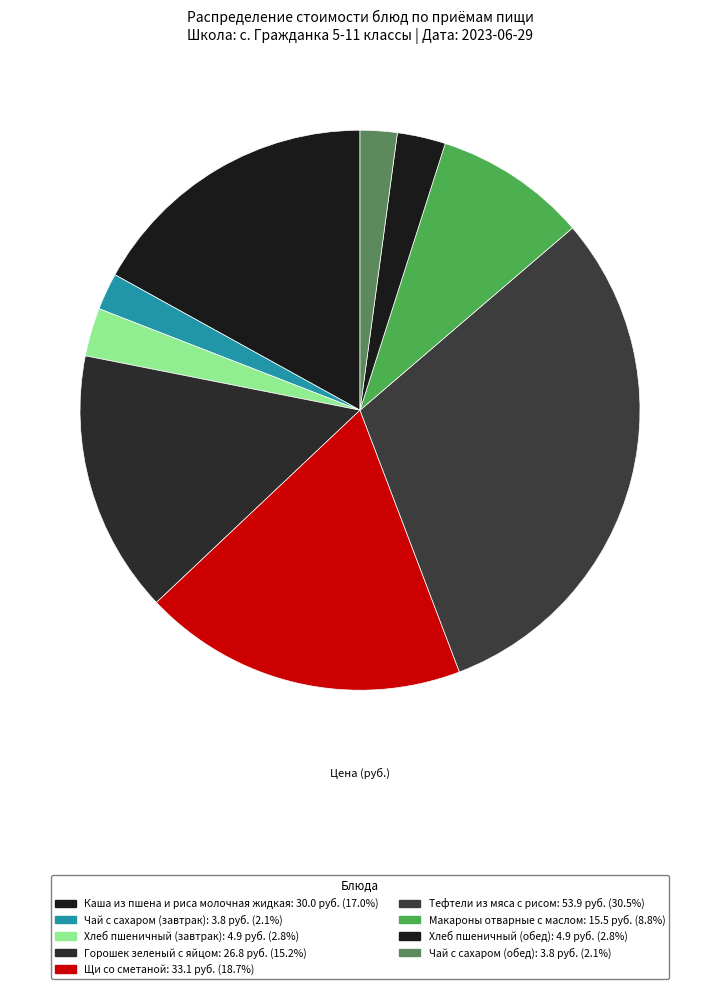

Combined, what portion of the pie is Тефтели из мяса с рисом and Чай с сахаром (обед)?

32.6%